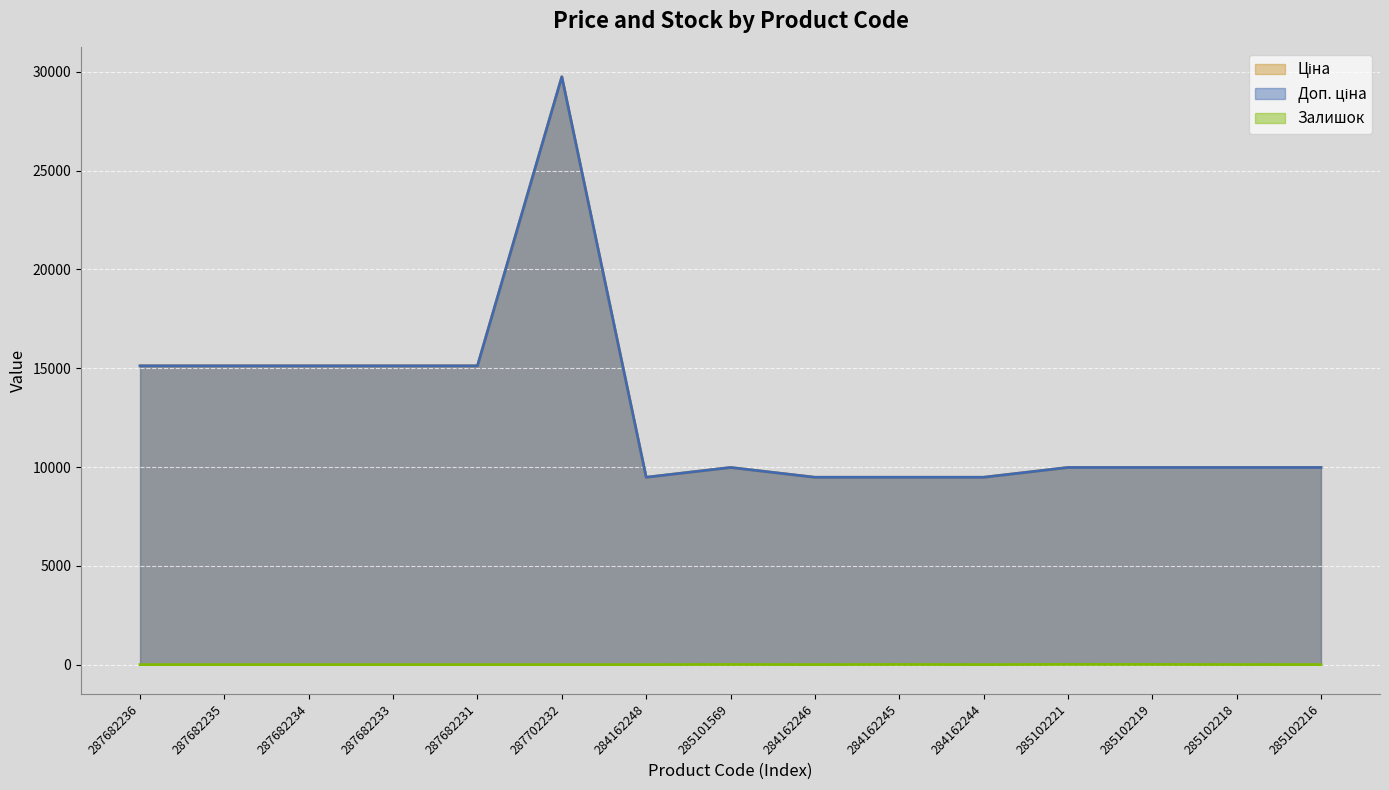

What is the sum of all Доп. ціна values?

193142.5